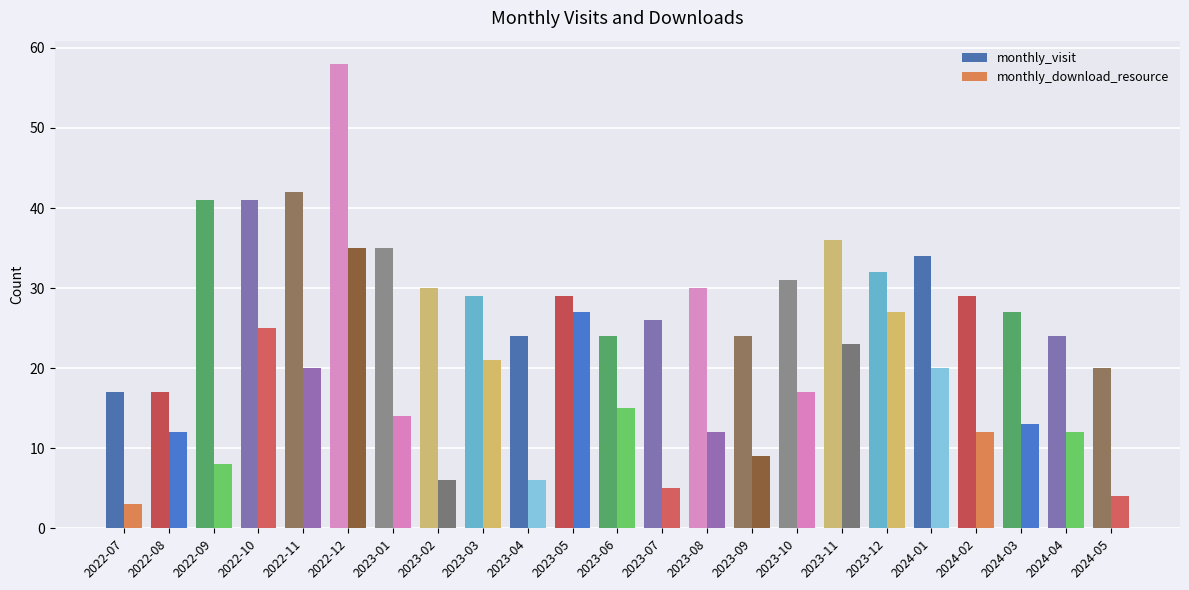

What is the minimum value shown in the chart?

3